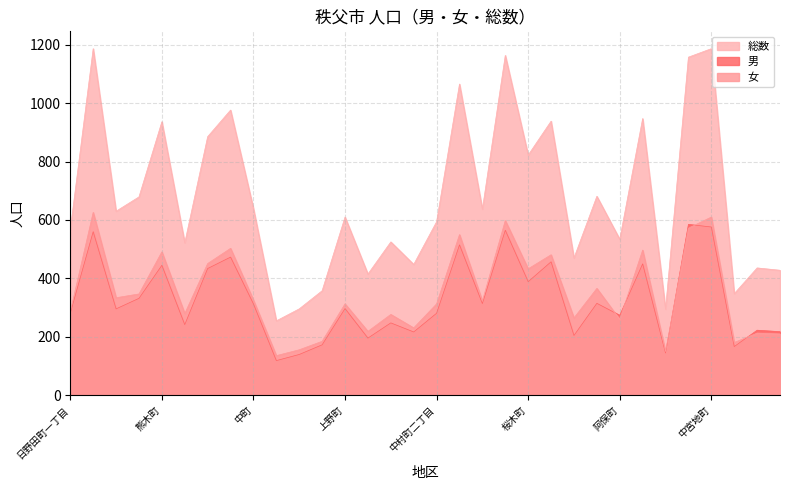

What is the value of the 女 point at the 3rd from the left?

334